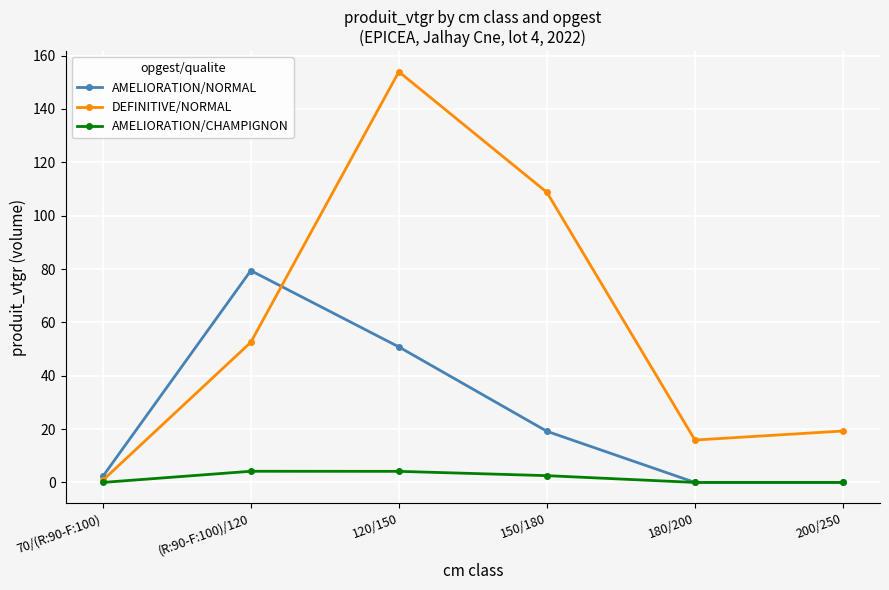

Between 150/180 and 180/200, which series saw the biggest shift?

DEFINITIVE/NORMAL